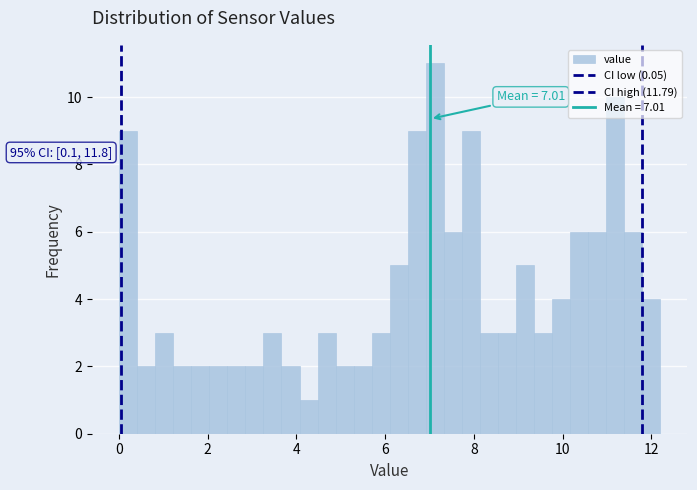

Read against the x-axis, roughly where is the centre of the tallest bar?

7.2